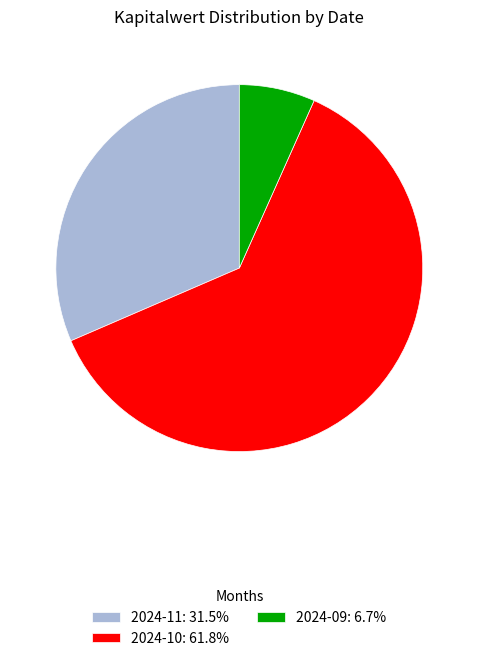

Is the sum of 2024-11: 31.5% and 2024-10: 61.8% greater than half?

Yes